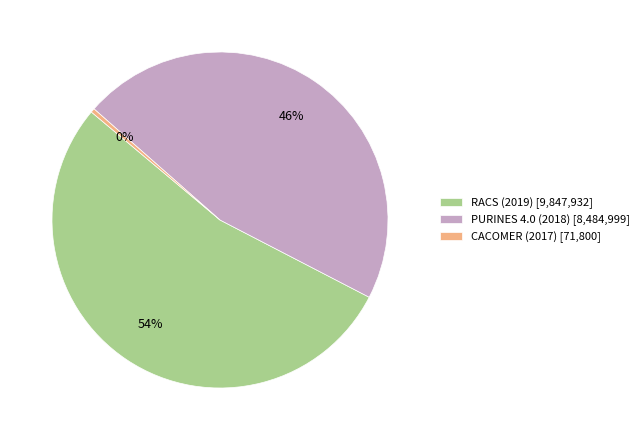

Is it true that PURINES 4.0 (2018) is 46% of the pie?

True